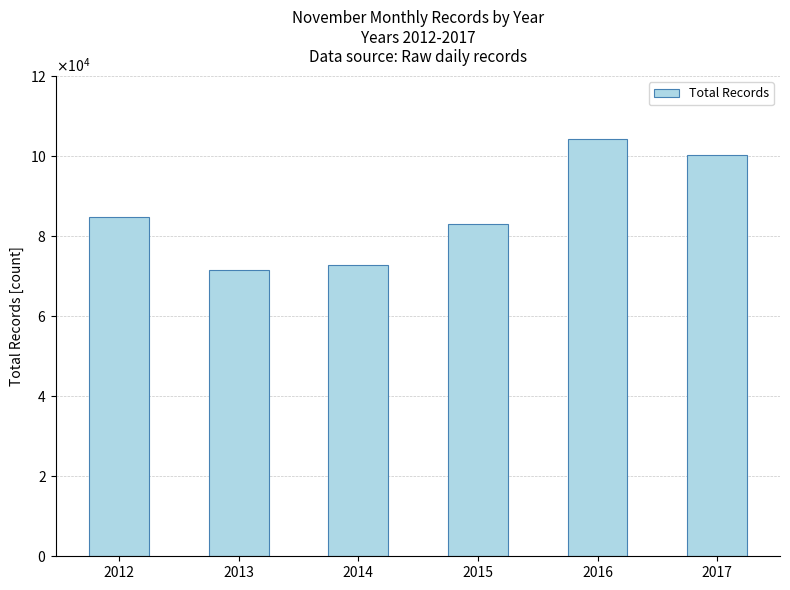

Is it true that the value at 2016 is 183701?

False